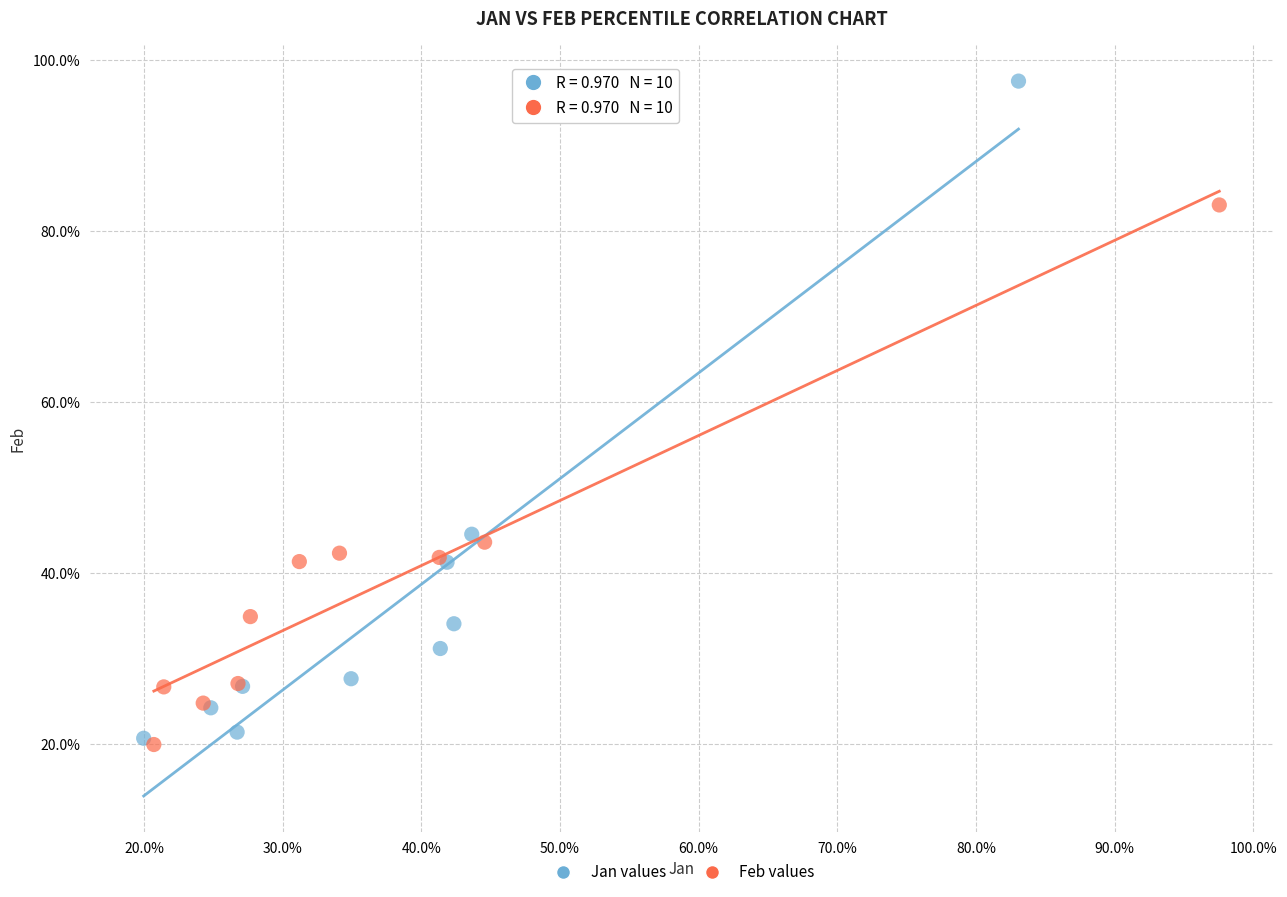

What are all the series names shown in the legend?

Jan values, Feb values